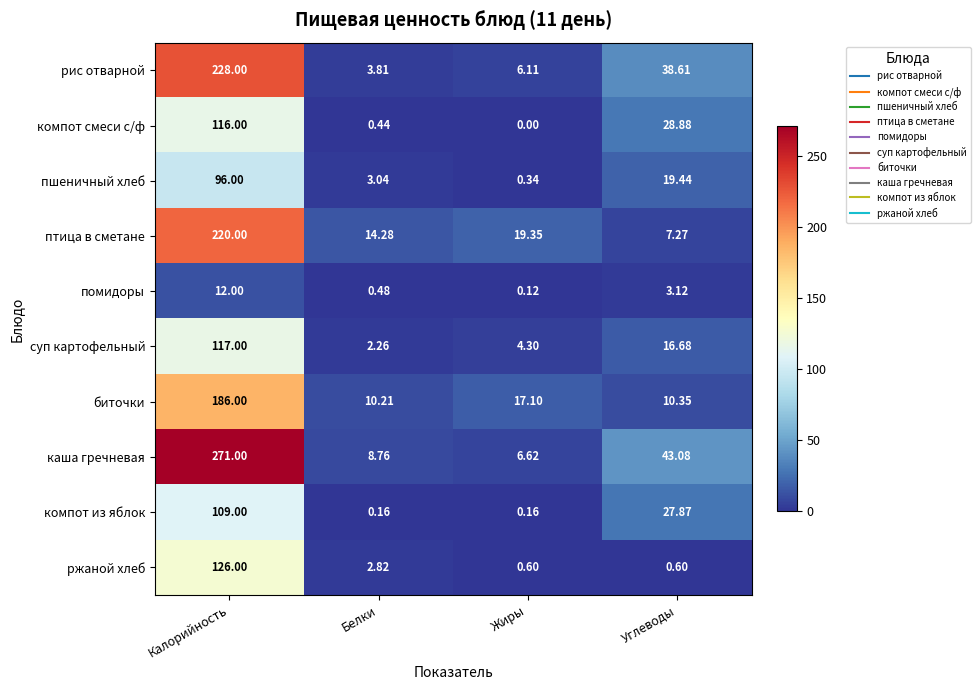

Which category has the highest value across all series?

Калорийность